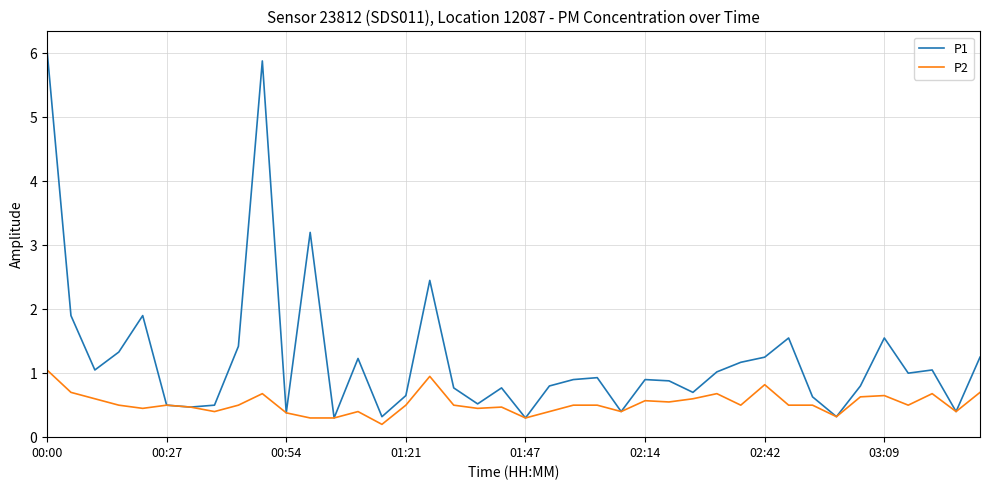

List the series in order of their overall mean, highest first.

P1, P2